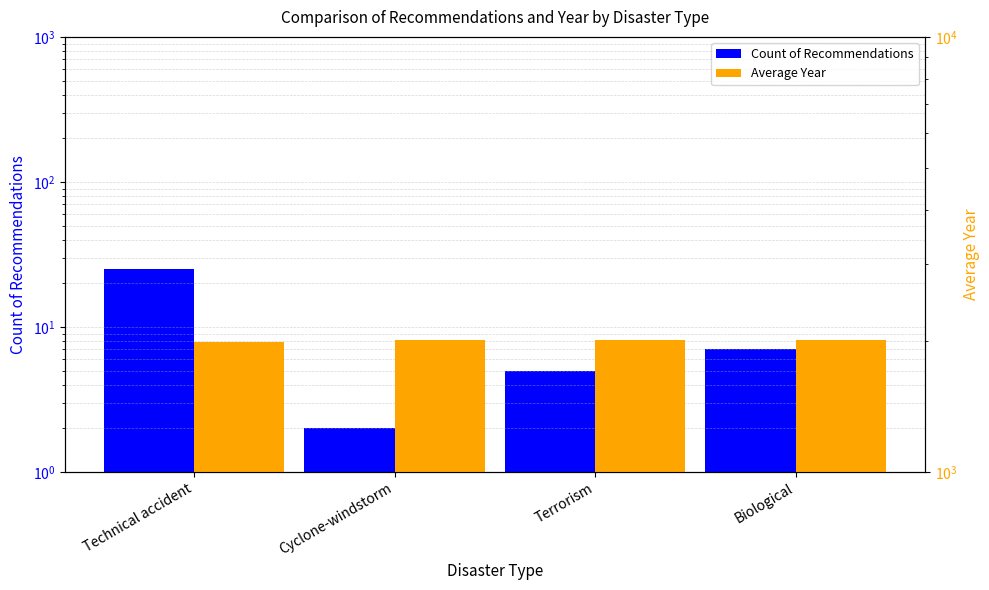

Reading left to right, transcribe all the data shown in this chart.

Count of Recommendations: Technical accident=25.0	Cyclone-windstorm=2.0	Terrorism=5.0	Biological=7.0
Average Year: Technical accident=1994.7	Cyclone-windstorm=2012.0	Terrorism=2007.4	Biological=2006.6